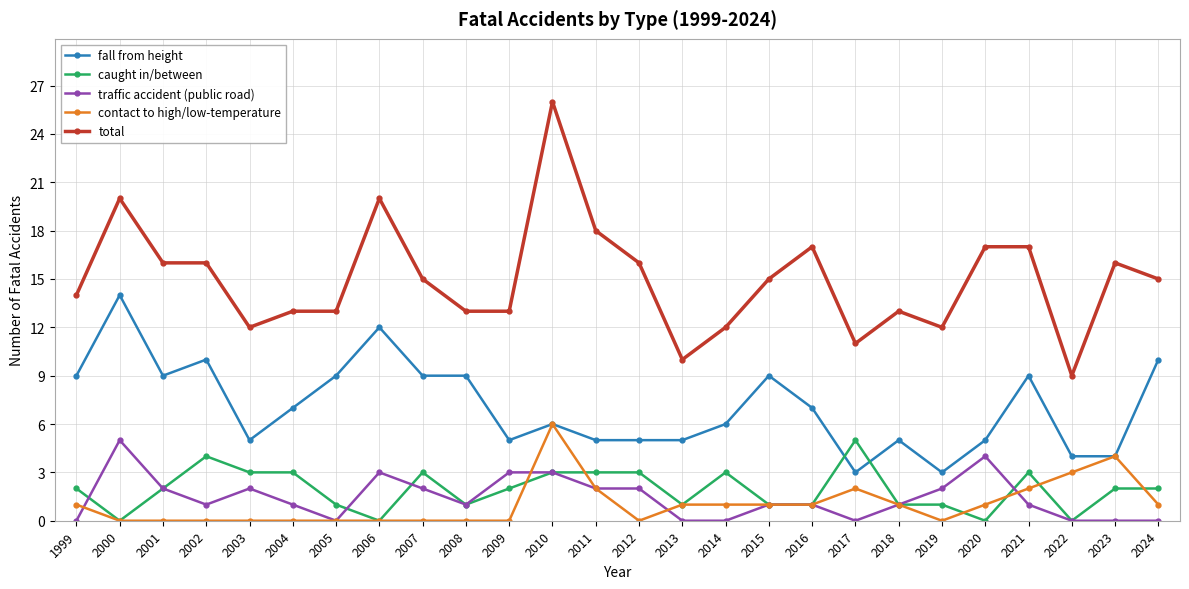

How many values in the fall from height series are below 7?

13